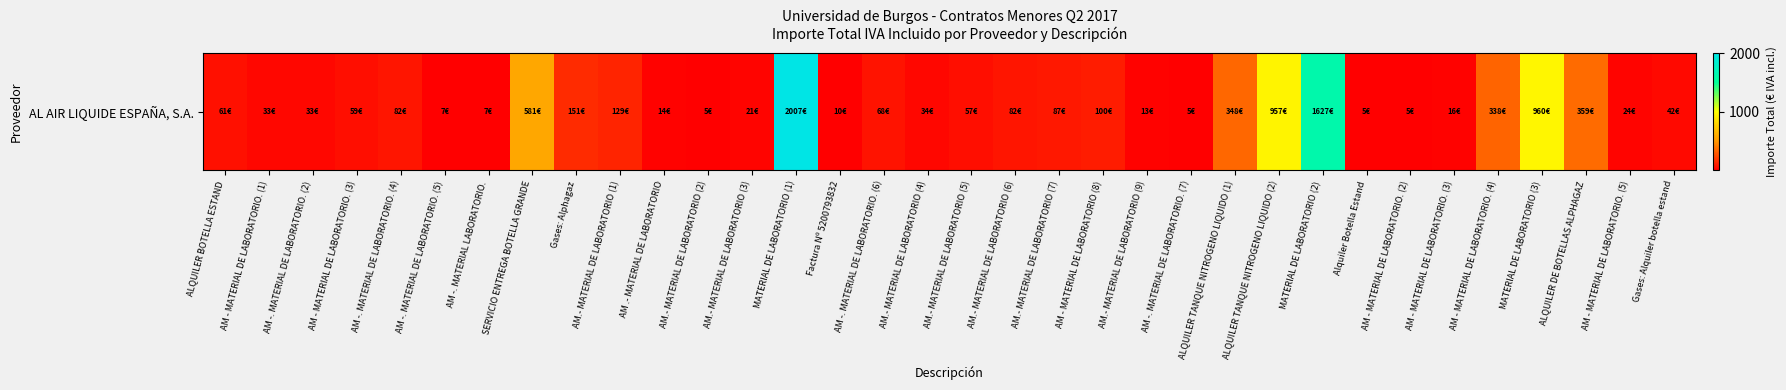

What is the change in value from MATERIAL DE LABORATORIO (1) to AM -. MATERIAL DE LABORATORIO. (7)?

-2002.2